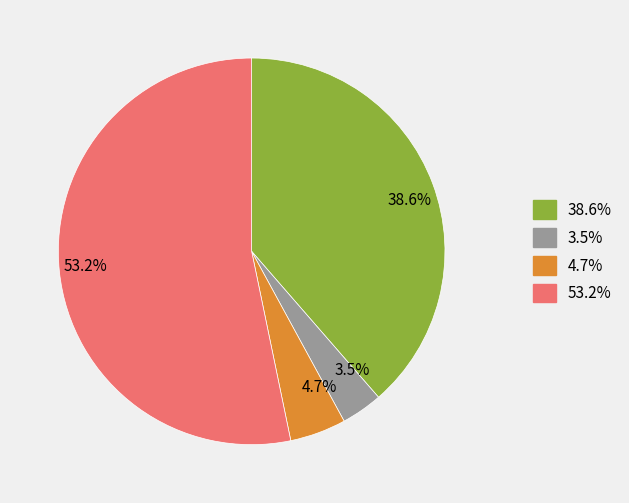

What is the largest slice in the pie chart?

53.2%